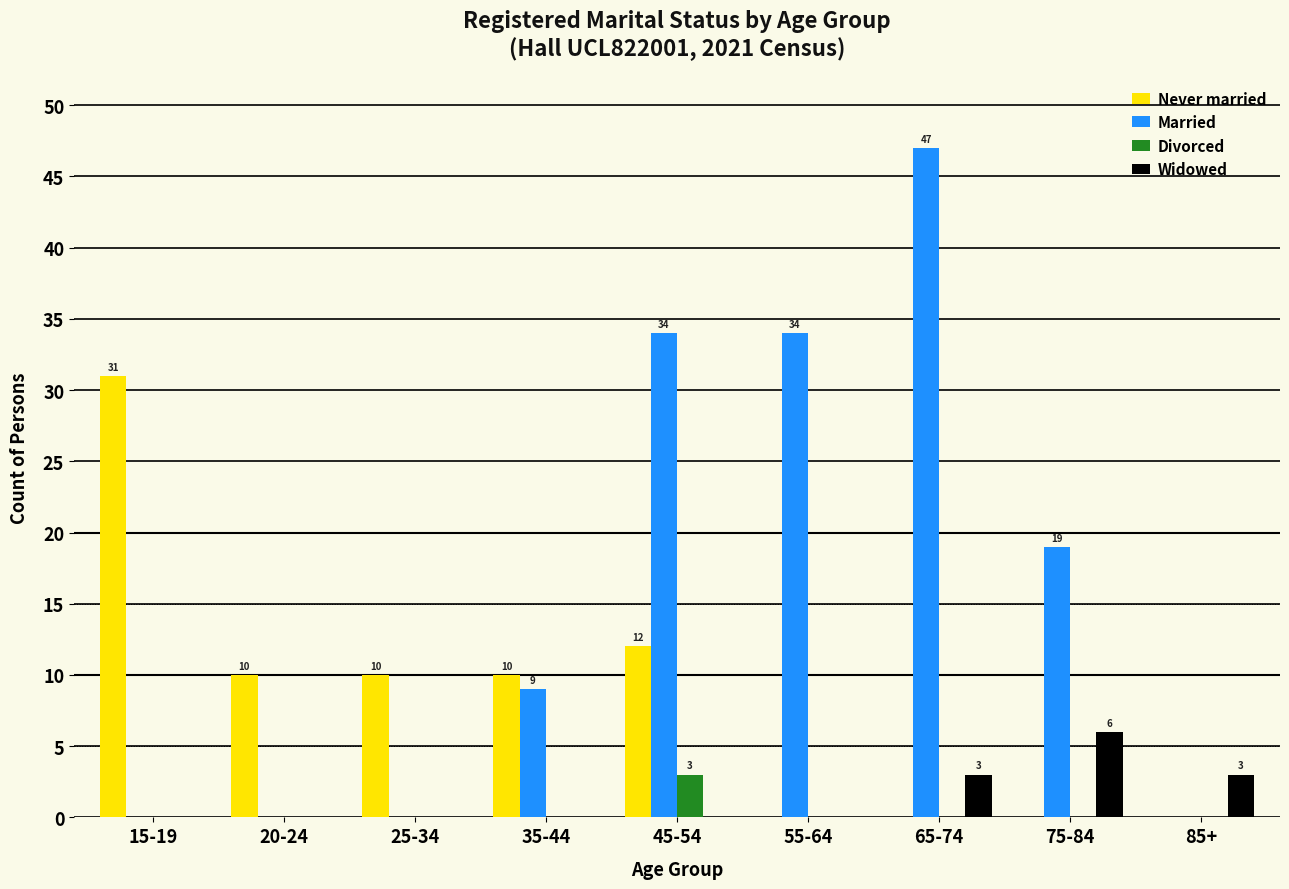

Reading left to right, transcribe all the data shown in this chart.

Never married: 31	10	10	10	12	0	0	0	0
Married: 0	0	0	9	34	34	47	19	0
Divorced: 0	0	0	0	3	0	0	0	0
Widowed: 0	0	0	0	0	0	3	6	3